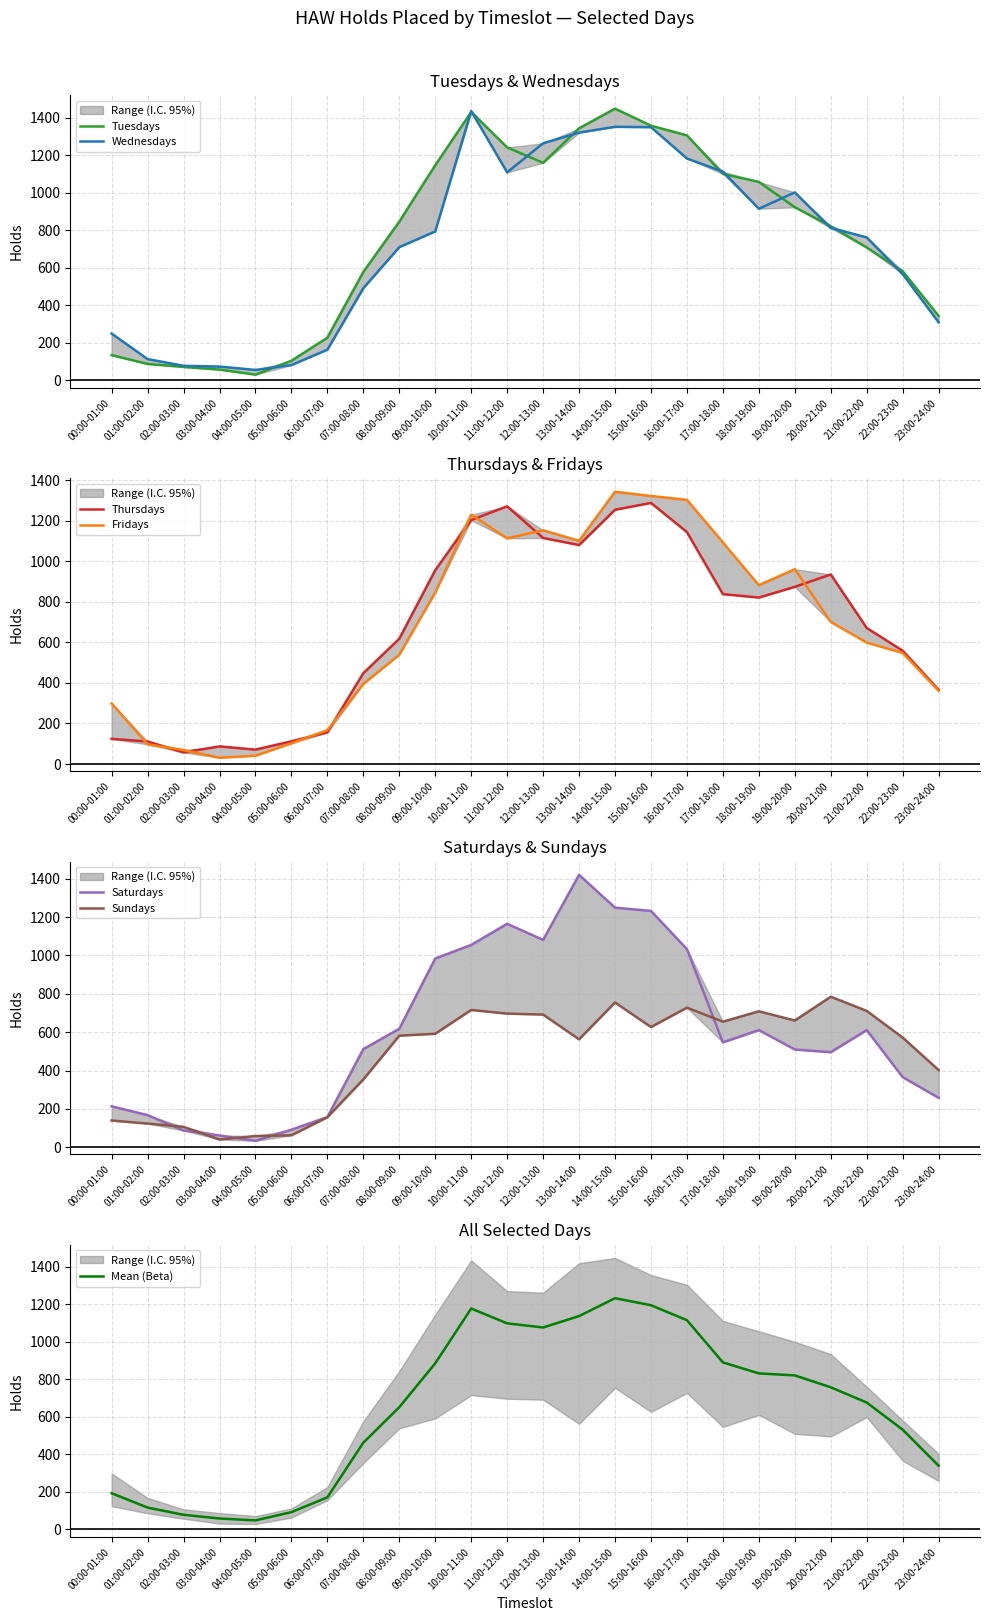

What is the maximum value for Thursdays?

1288